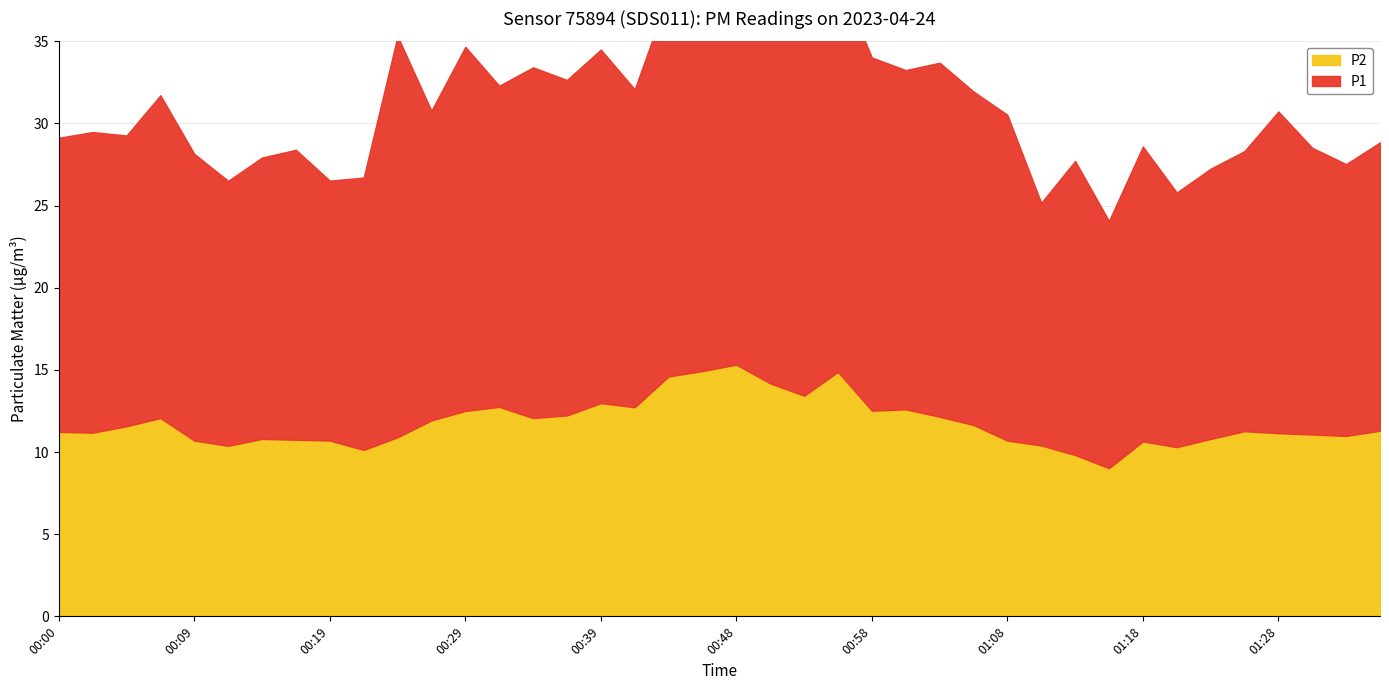

The P2 series shows 11.3 at 01:25. True or false?

True